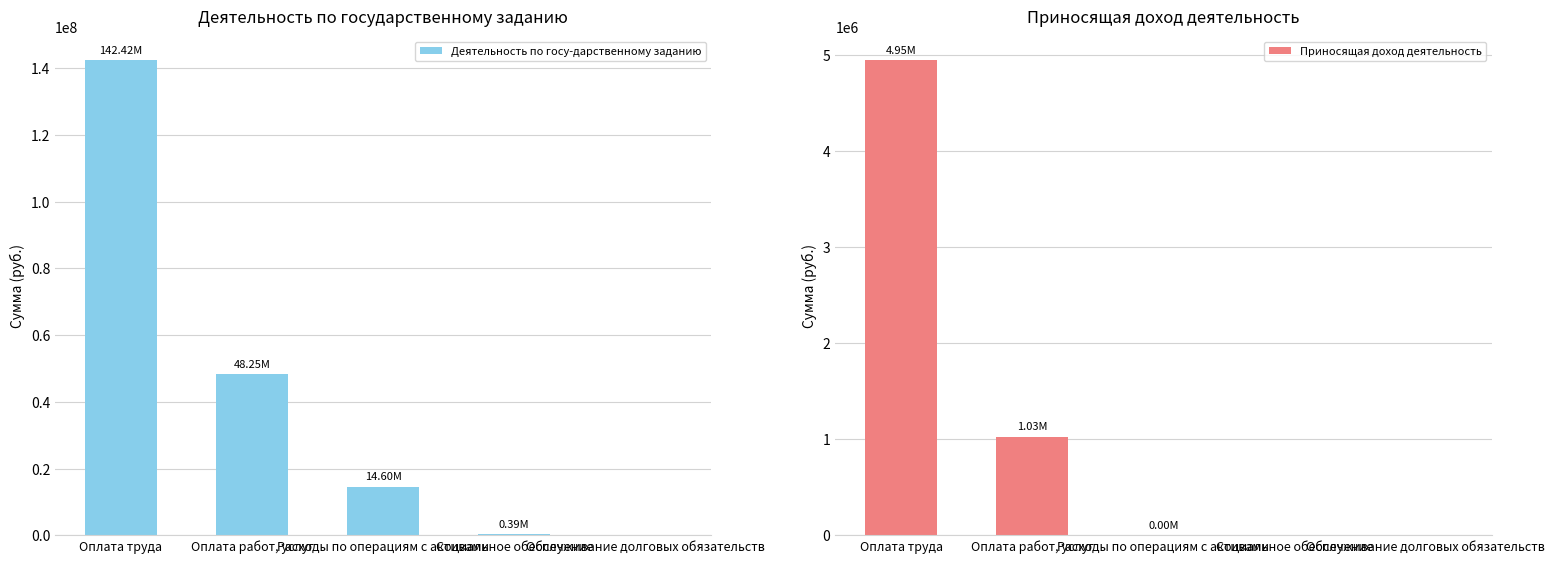

At which label does Деятельность по госу-дарственному заданию reach its peak?

Оплата труда